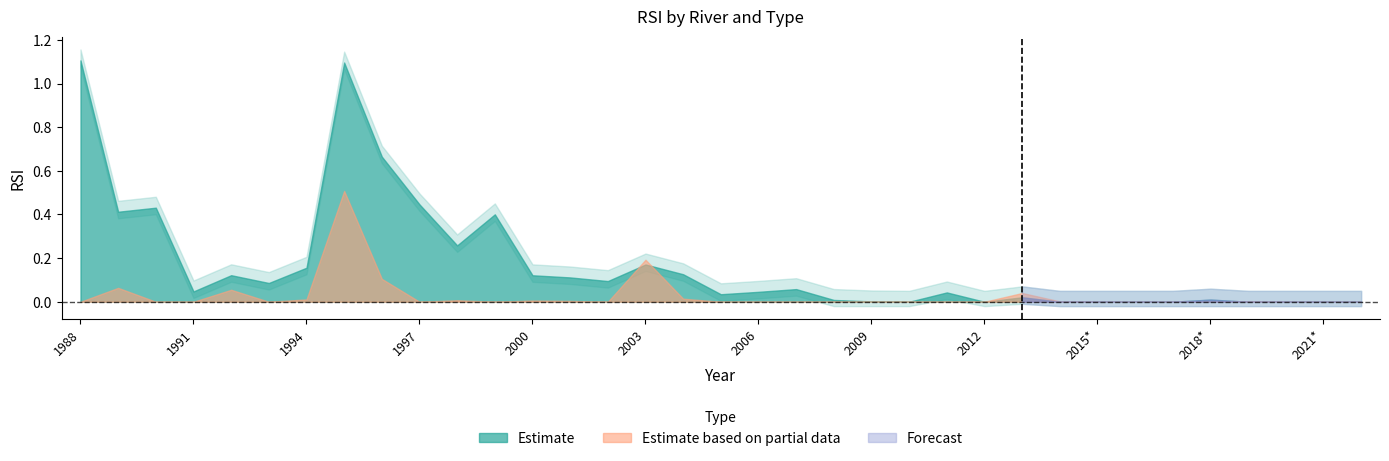

How many interior local valleys does the James RSI series have?

7